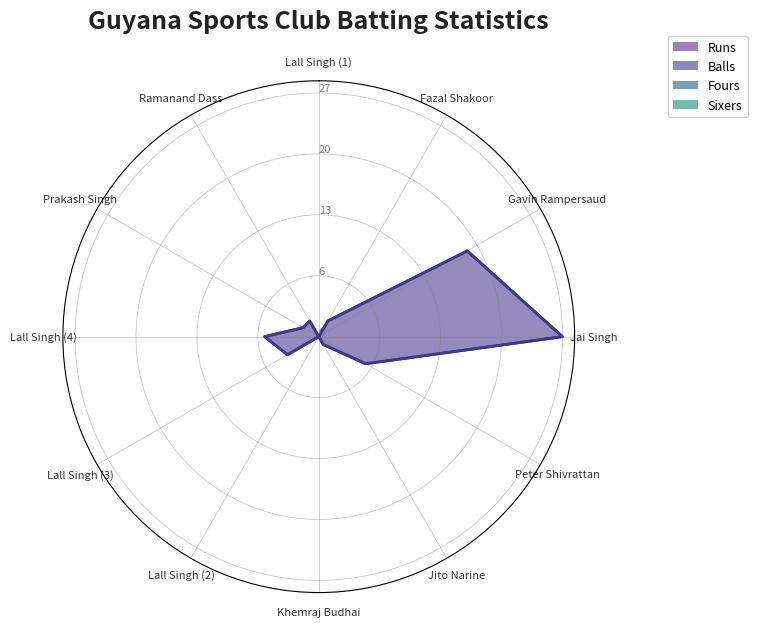

What is the difference between the maximum and minimum values in the Runs series?

27